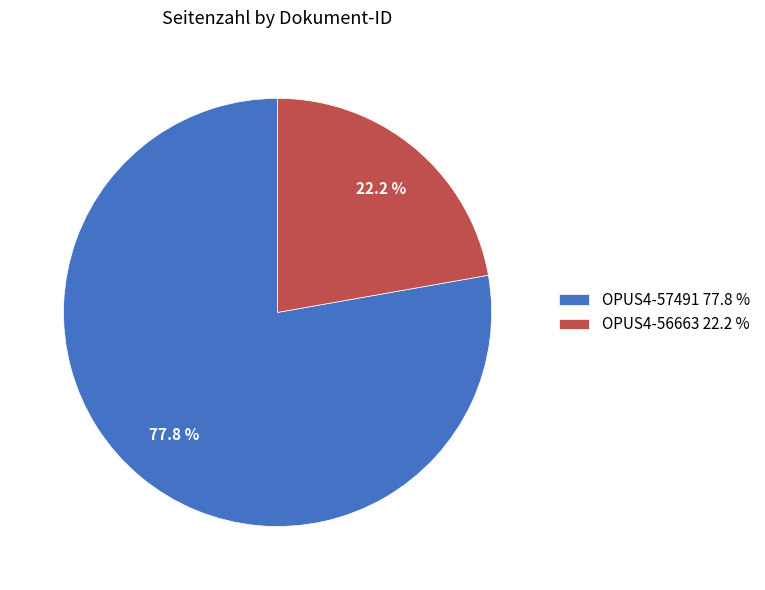

Is there a majority slice in this chart?

Yes